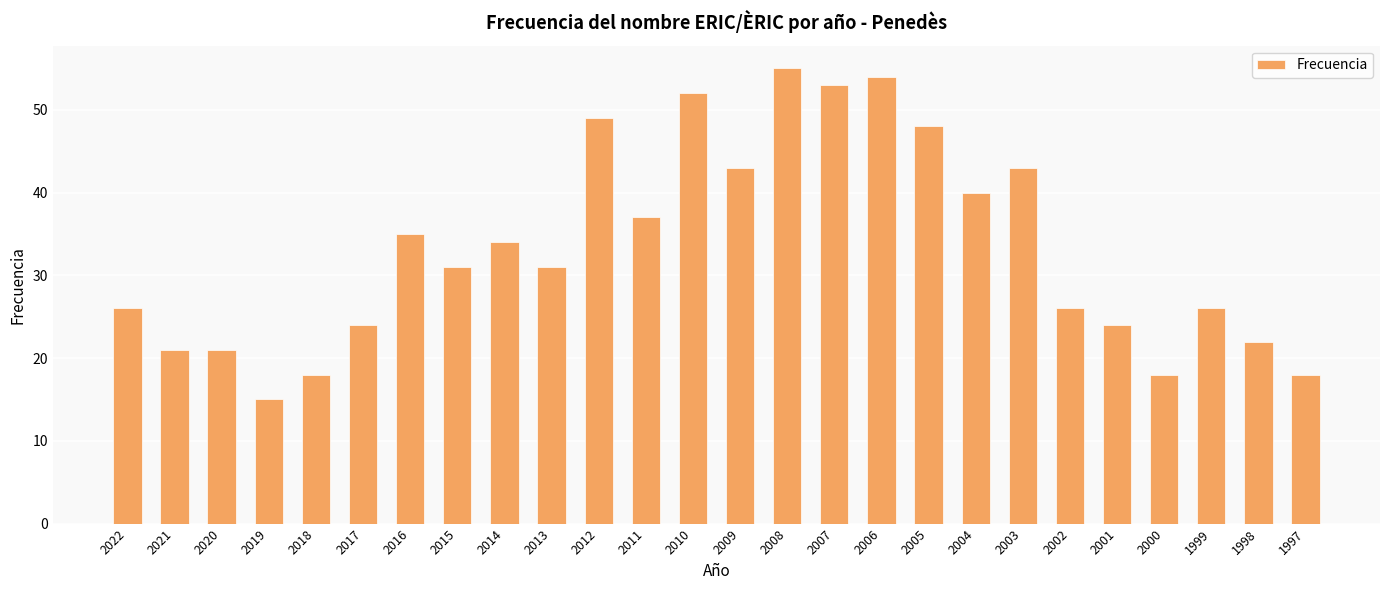

Count the number of categories in the chart.

26